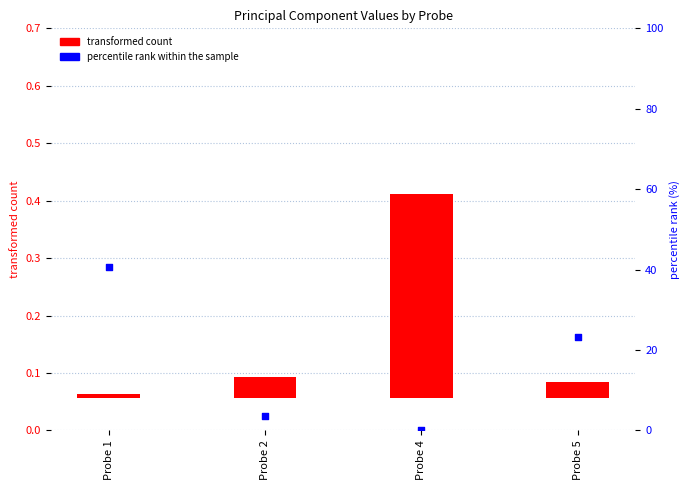

Which series has the largest total across all categories?

percentile rank within the sample